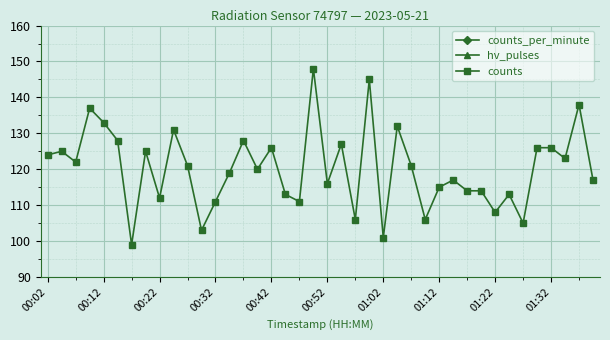

At which label is counts closest to 123?

37